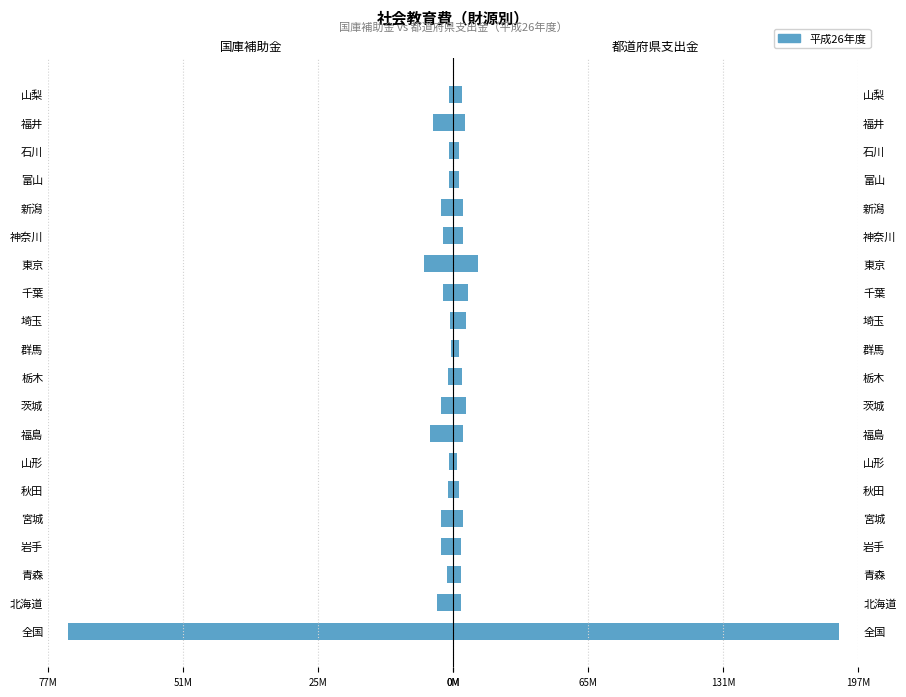

The value of 都道府県支出金 at 青森 is 6029465. True or false?

False